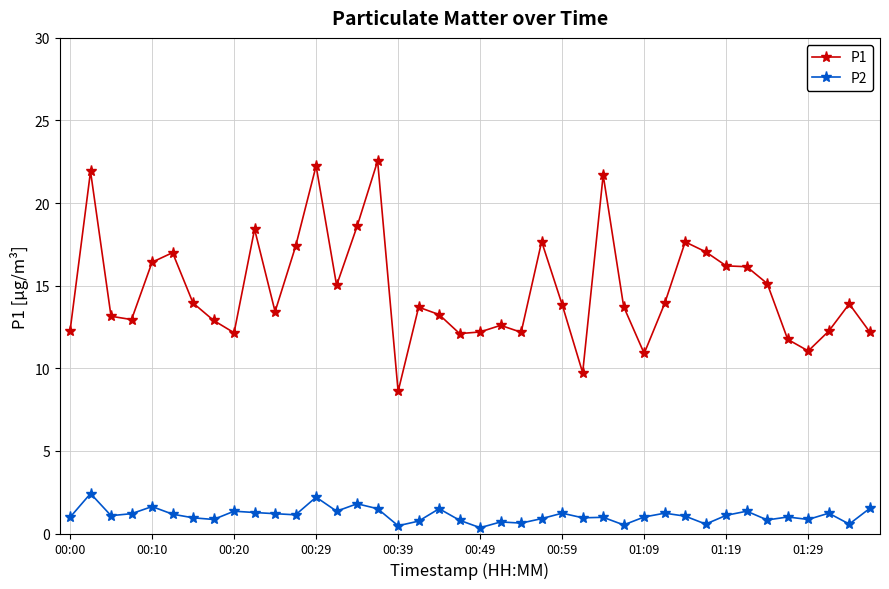

What is the difference between the maximum and minimum values in the P2 series?

2.1